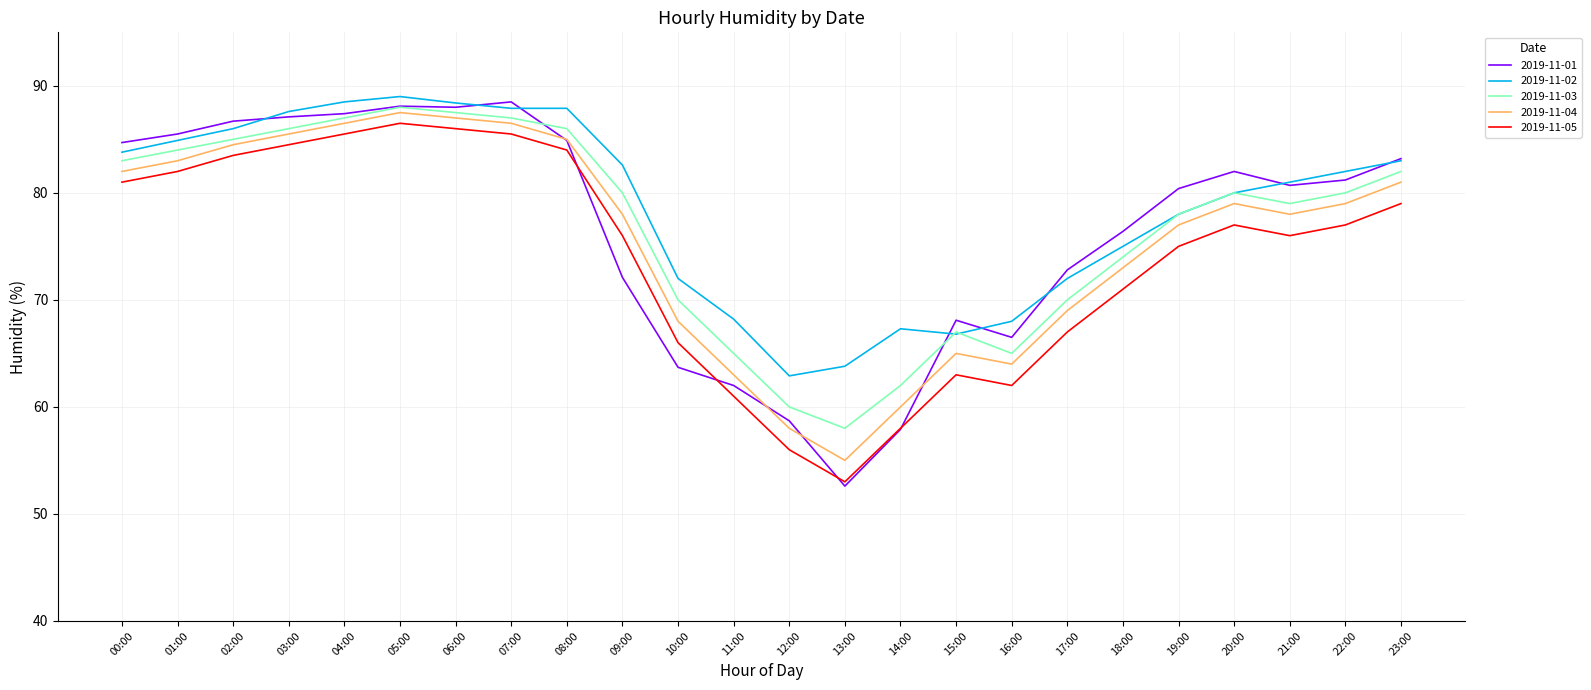

True or false: 2019-11-03 and 2019-11-05 intersect in this chart.

False